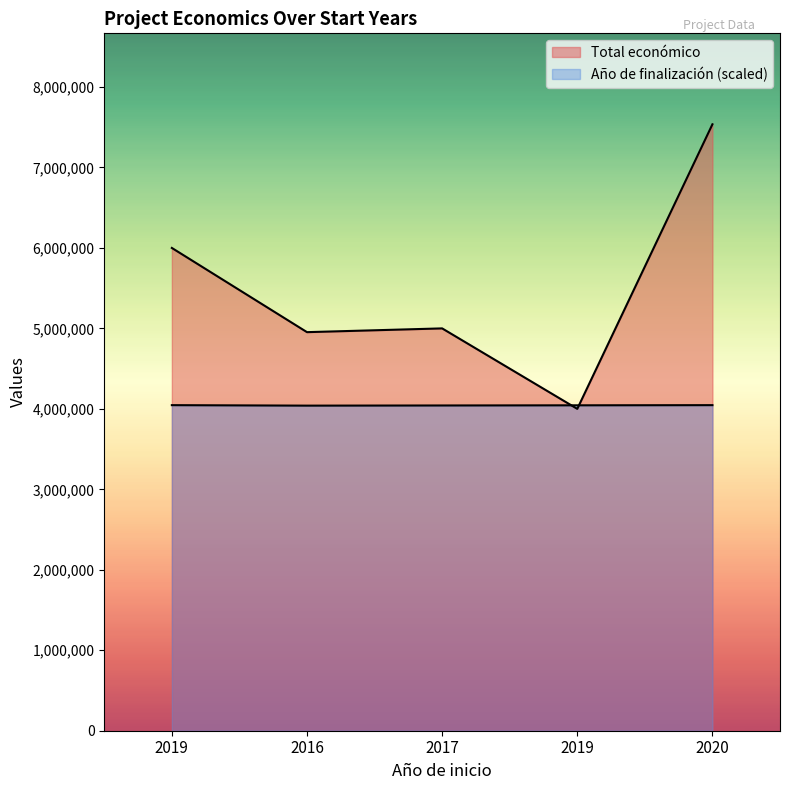

Reading right to left, list all the values displayed in this chart.

Total económico: 7536303	3999890	4999927	4953160	5999753
Año de finalización: 4046000	4044000	4042000	4040000	4046000